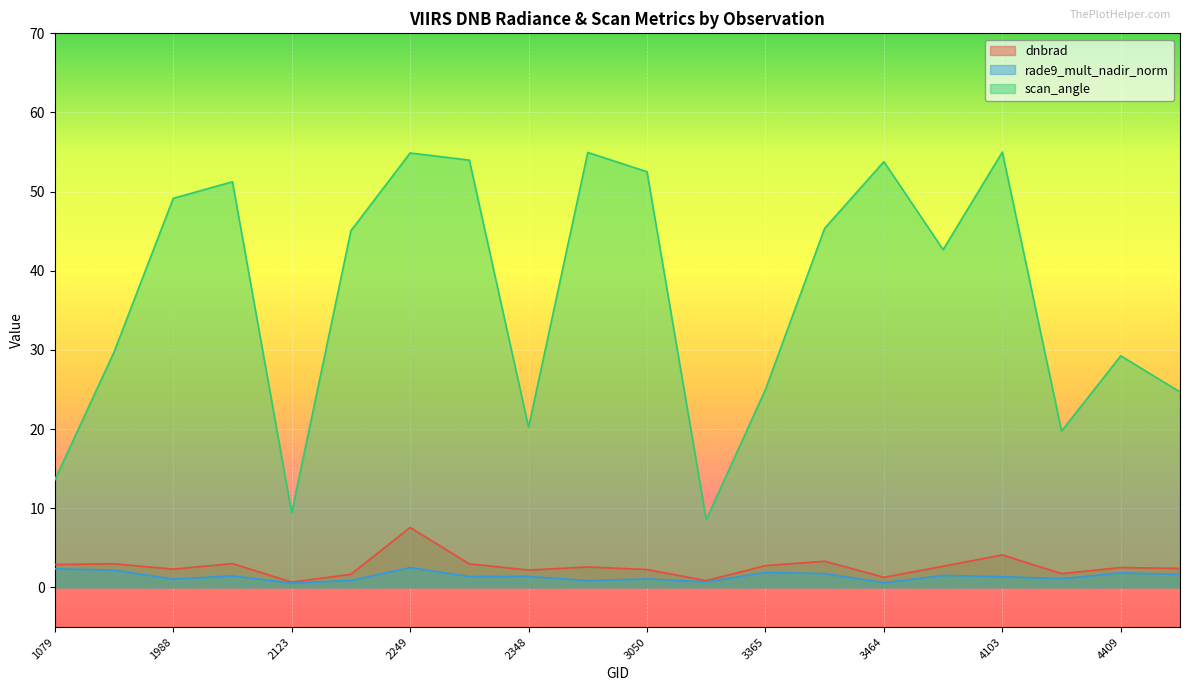

Which category has the highest value in the dnbrad series?

2249